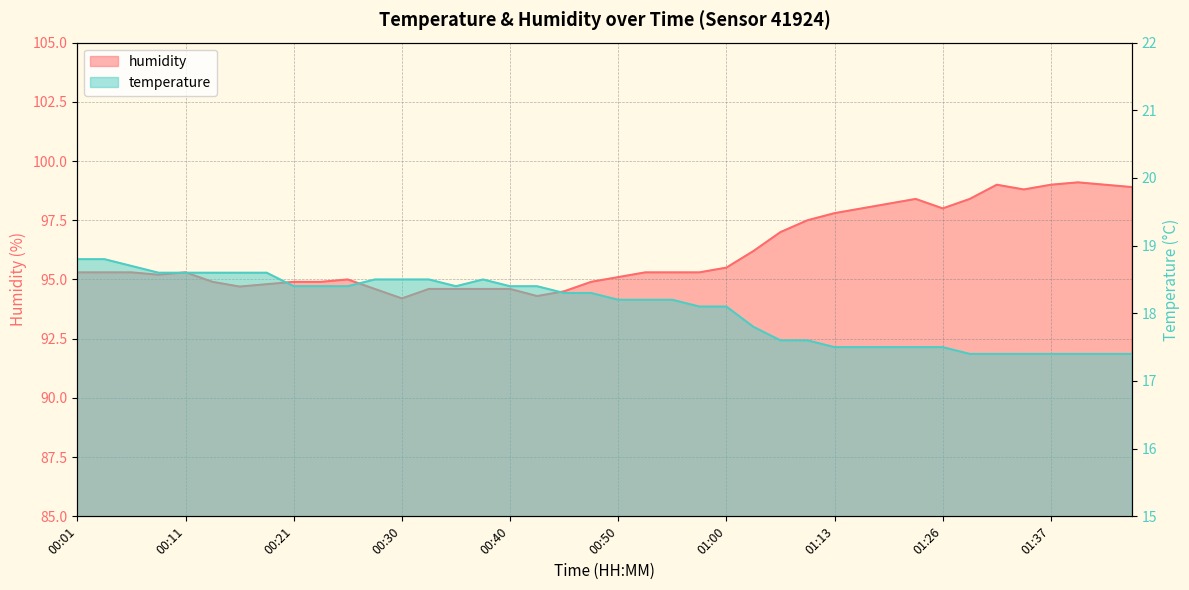

Which label corresponds to the smallest value in the chart?

01:29